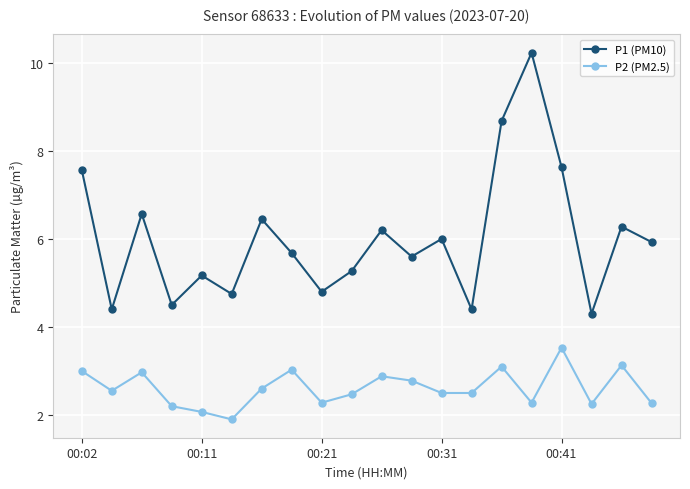

True or false: P1 (PM10) and P2 (PM2.5) cross at least once.

False